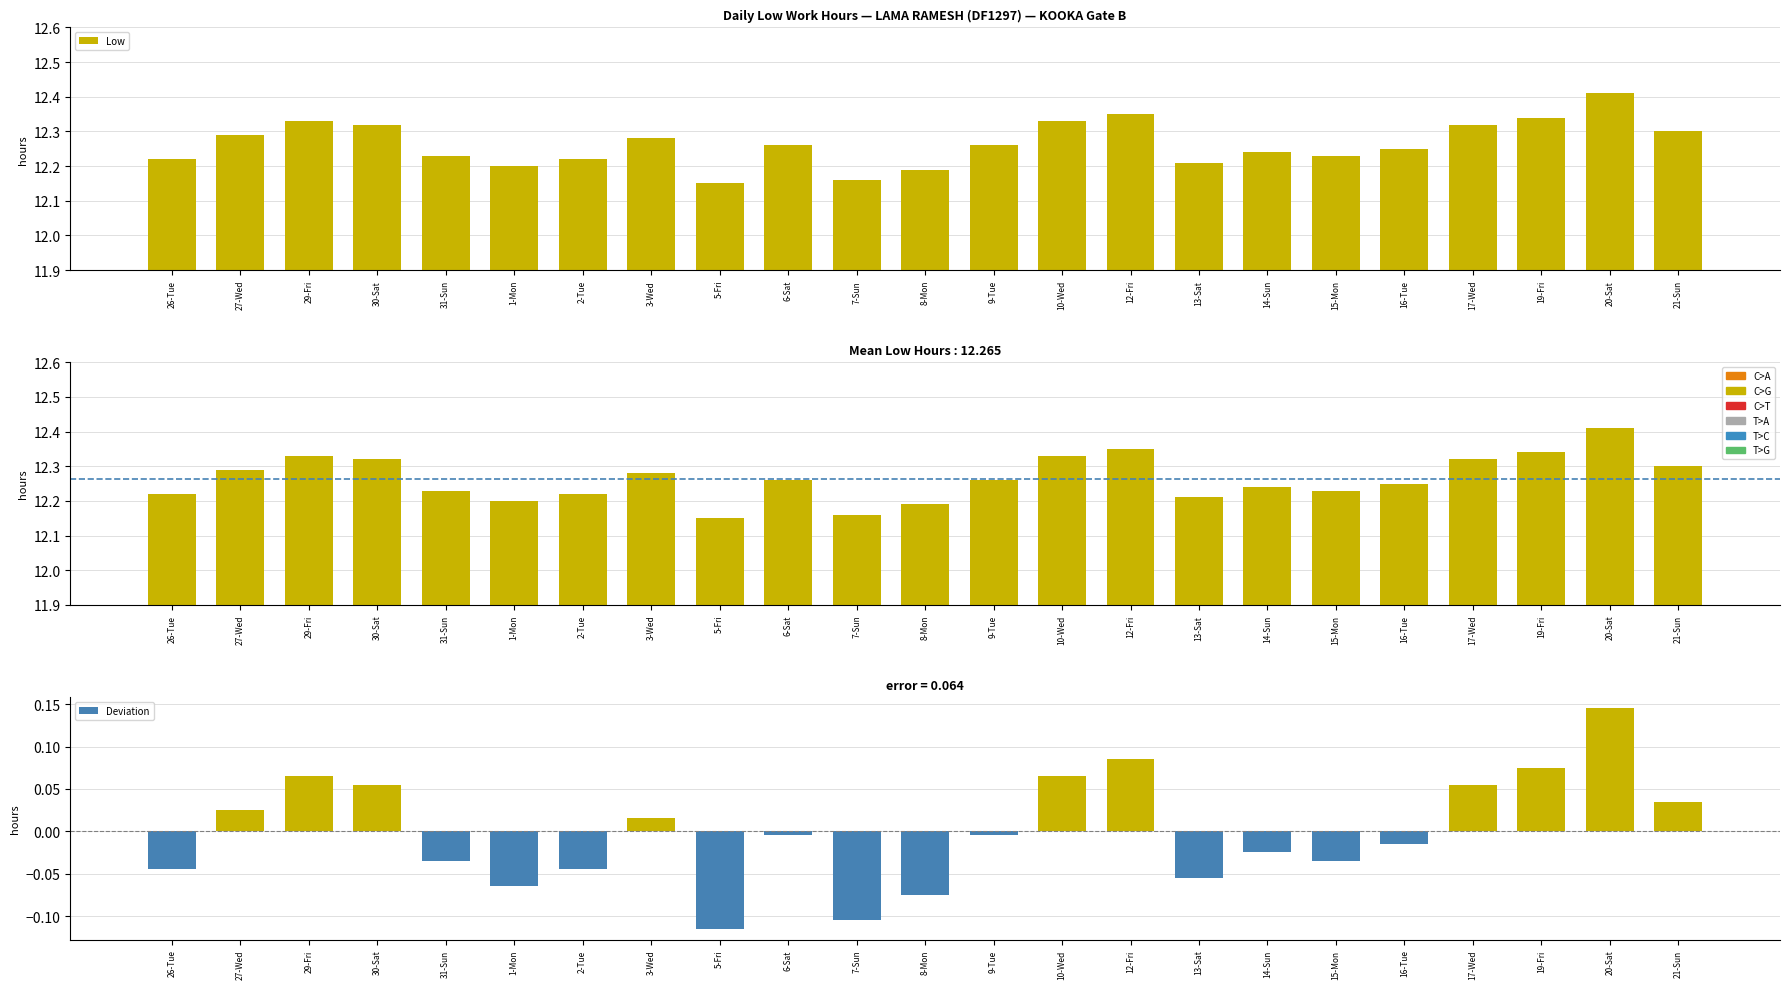

How many categories are shown in the chart?

23